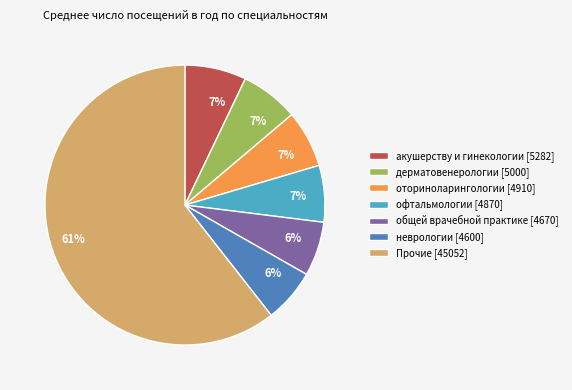

What is the largest slice in the pie chart?

Прочие [45052]